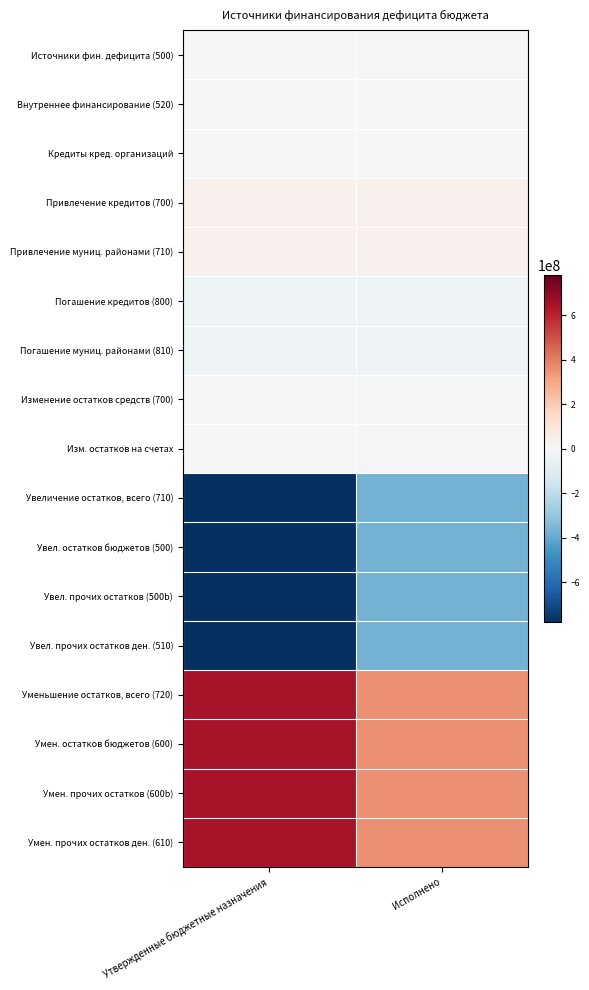

At which category is the sum across all series the highest?

Исполнено